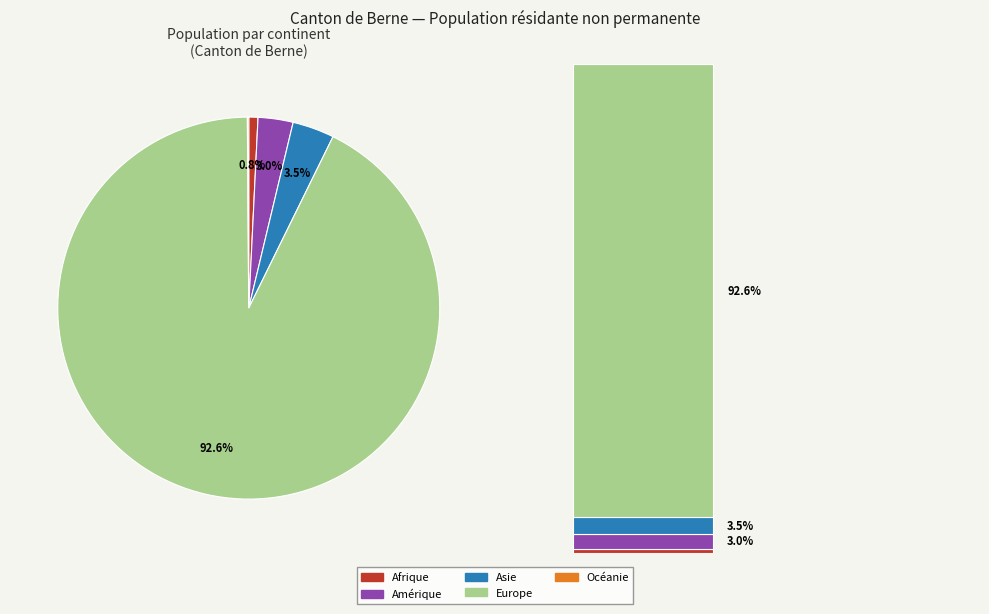

To the nearest percent, what is the difference between the largest and smallest slice percentages?

92%